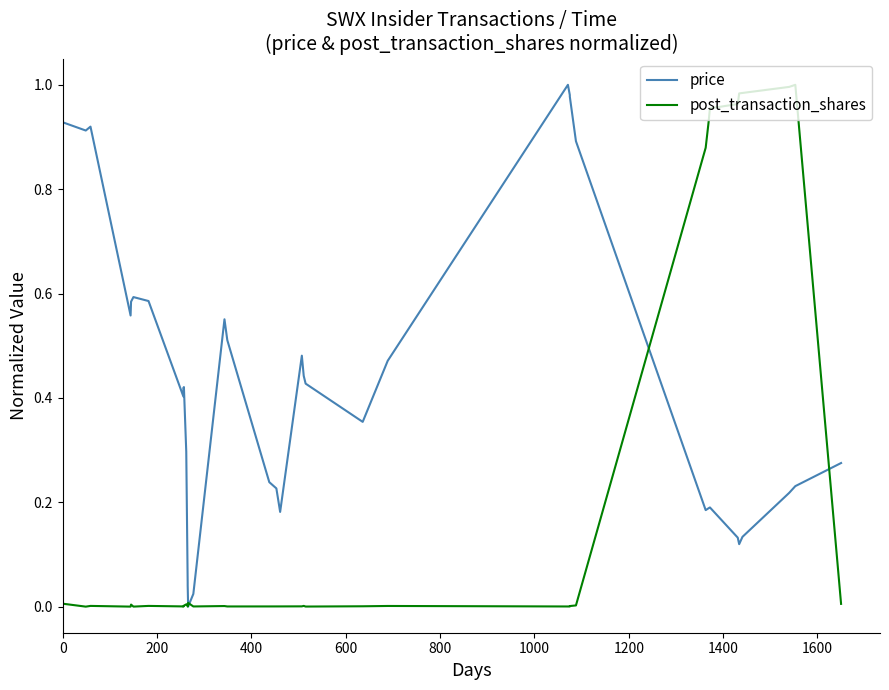

List the series in order of their peak value, lowest first.

price, post_transaction_shares